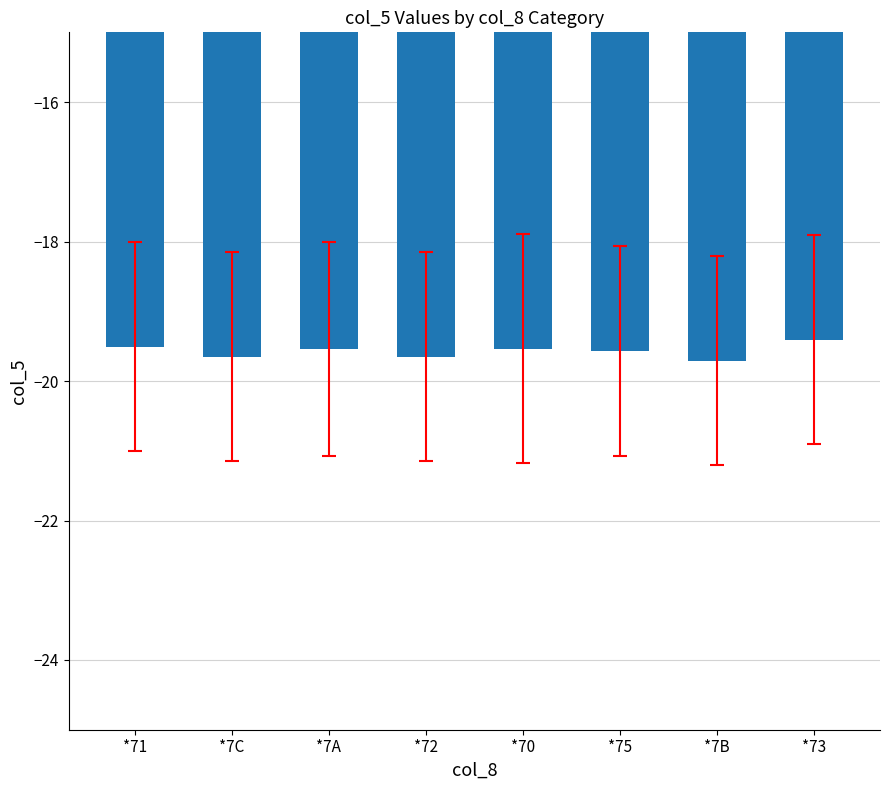

At which category does the chart reach its peak across all series?

*73